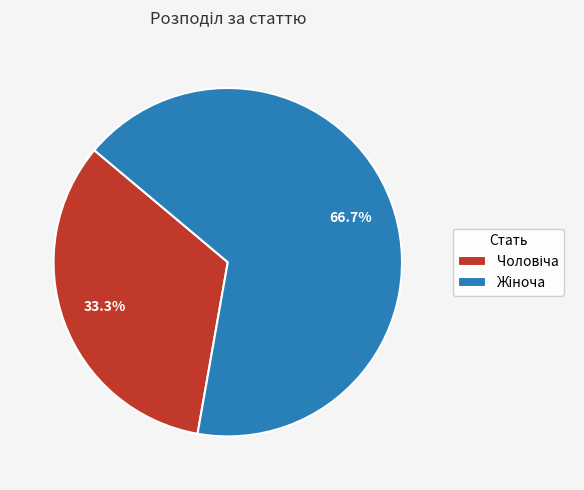

Count the number of slices in the pie.

2